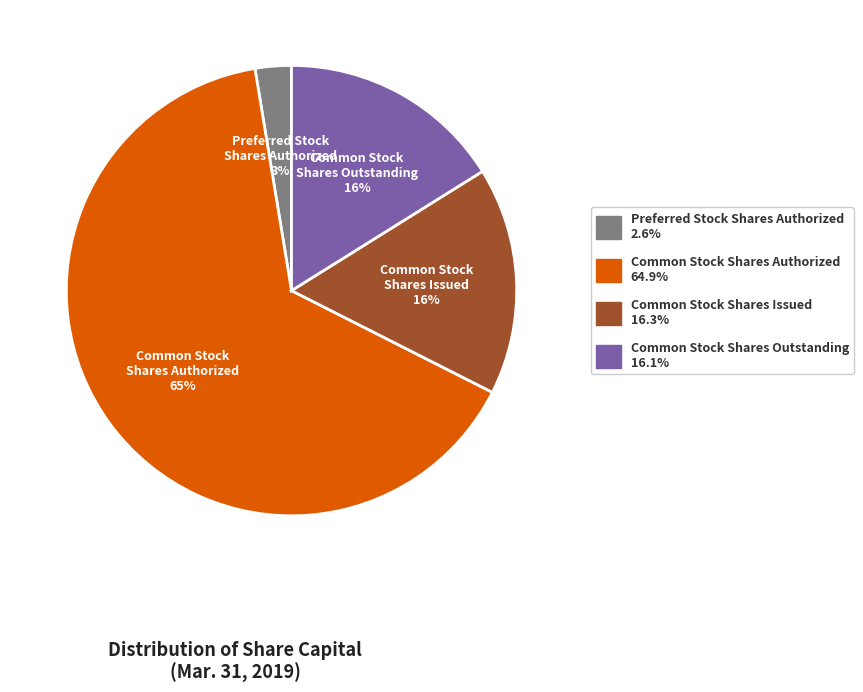

To the nearest percent, what portion does Common Stock Shares Authorized represent?

65%